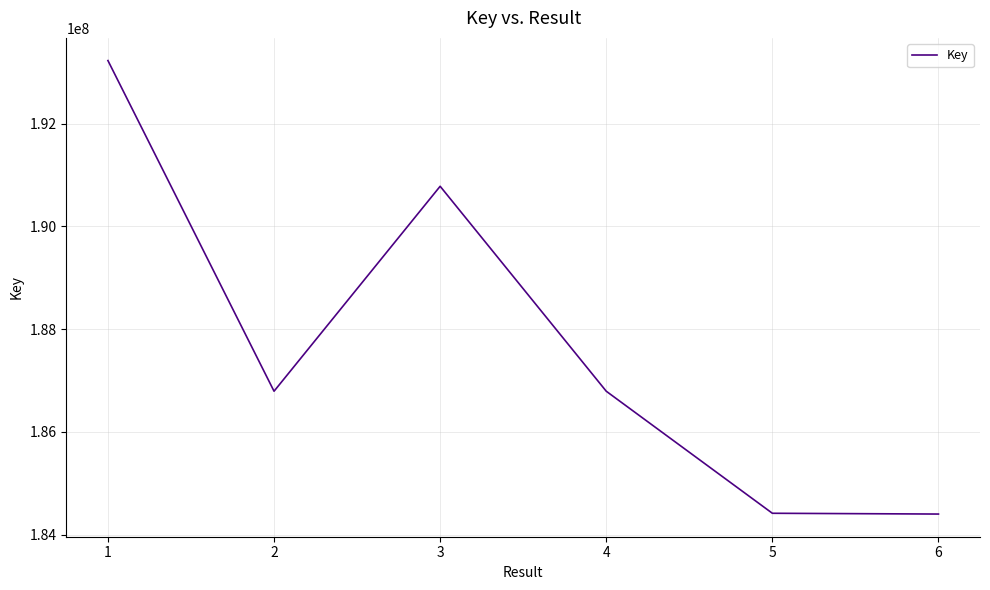

What is the sum of all values?

1126412542